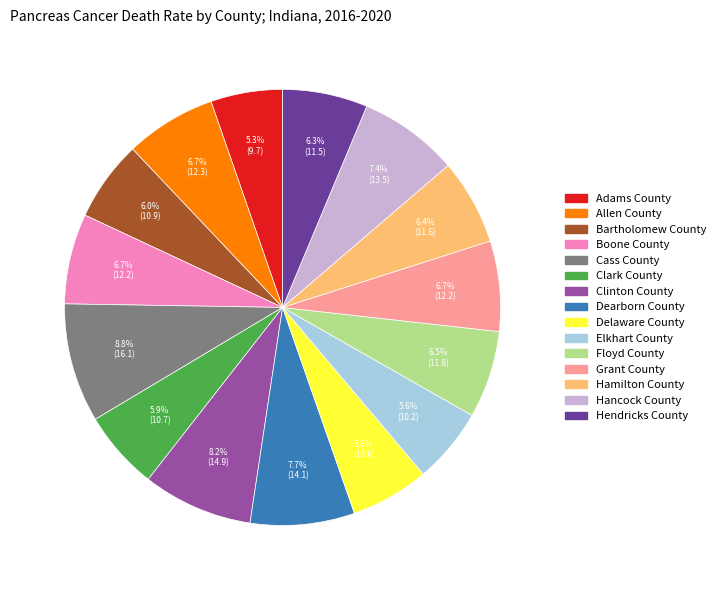

Does any single category account for the majority?

No